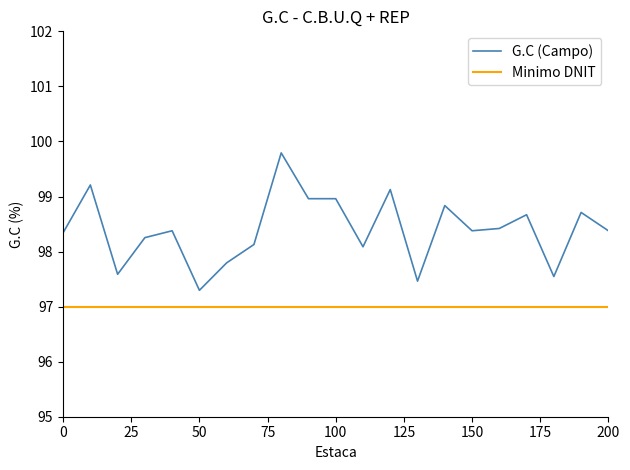

What are all the series names shown in the legend?

G.C (Campo), Minimo DNIT